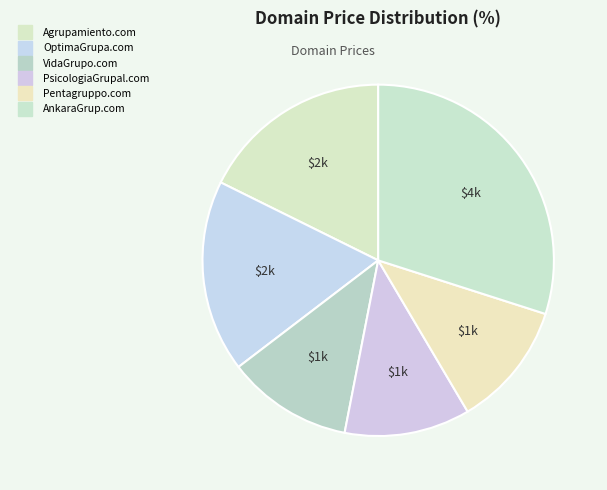

To the nearest percent, what is the difference between the Agrupamiento.com and VidaGrupo.com slice percentages?

6%